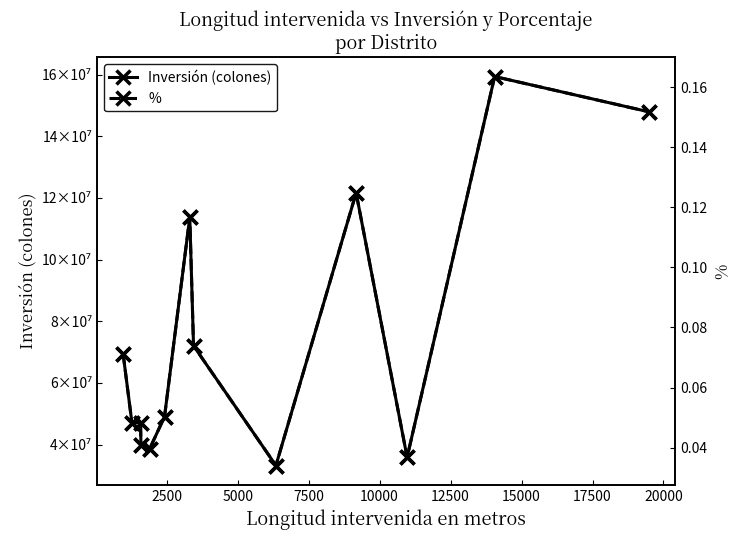

At how many categories does at least one series exceed 154056091?

1